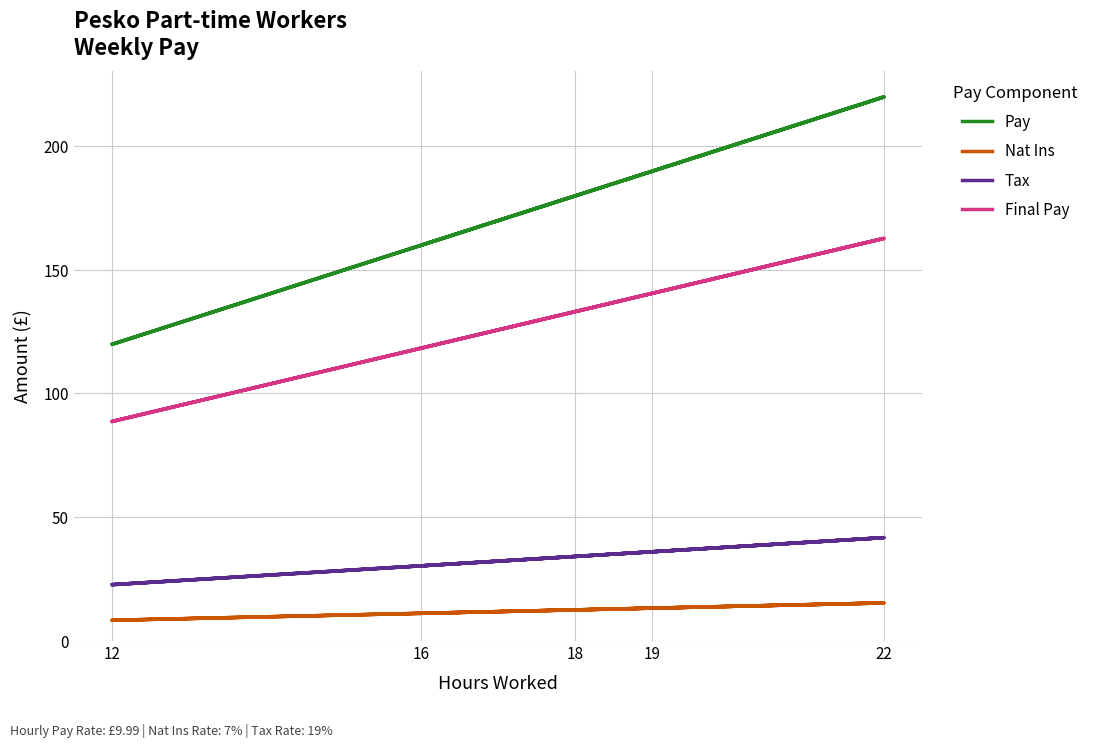

What is the maximum value for Pay?

219.8